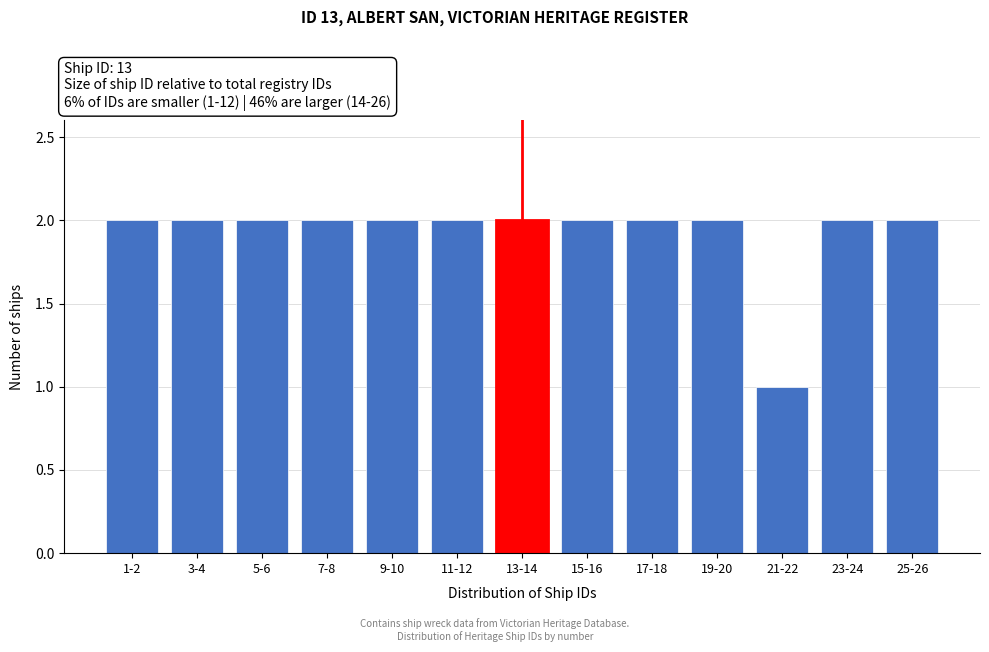

Reading left to right, what are all the values shown in this chart?

2	2	2	2	2	2	2	2	2	2	1	2	2